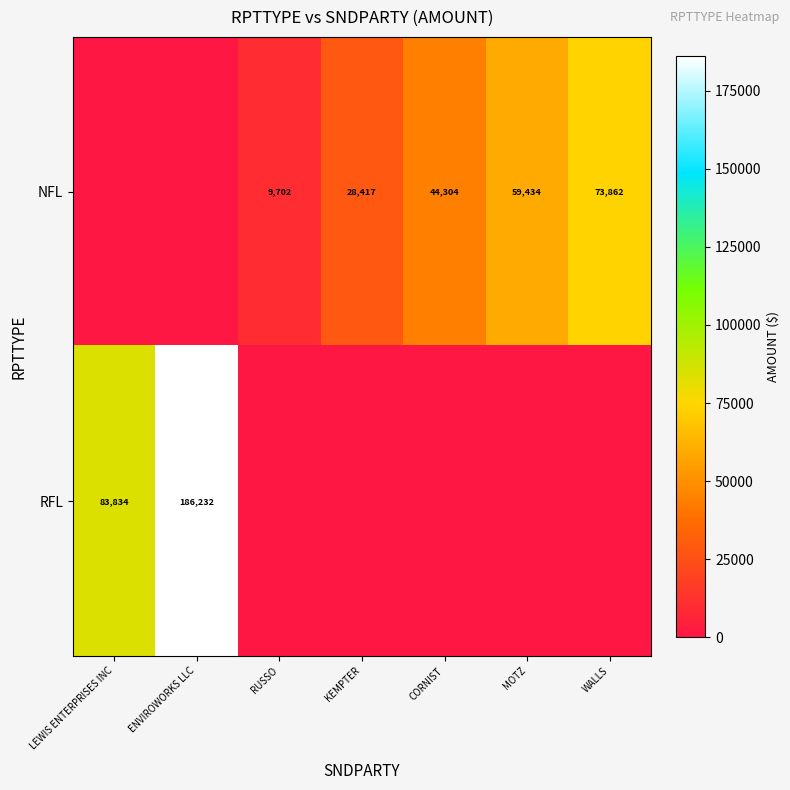

Is it true that row_0 equals 28416.5 at KEMPTER?

True